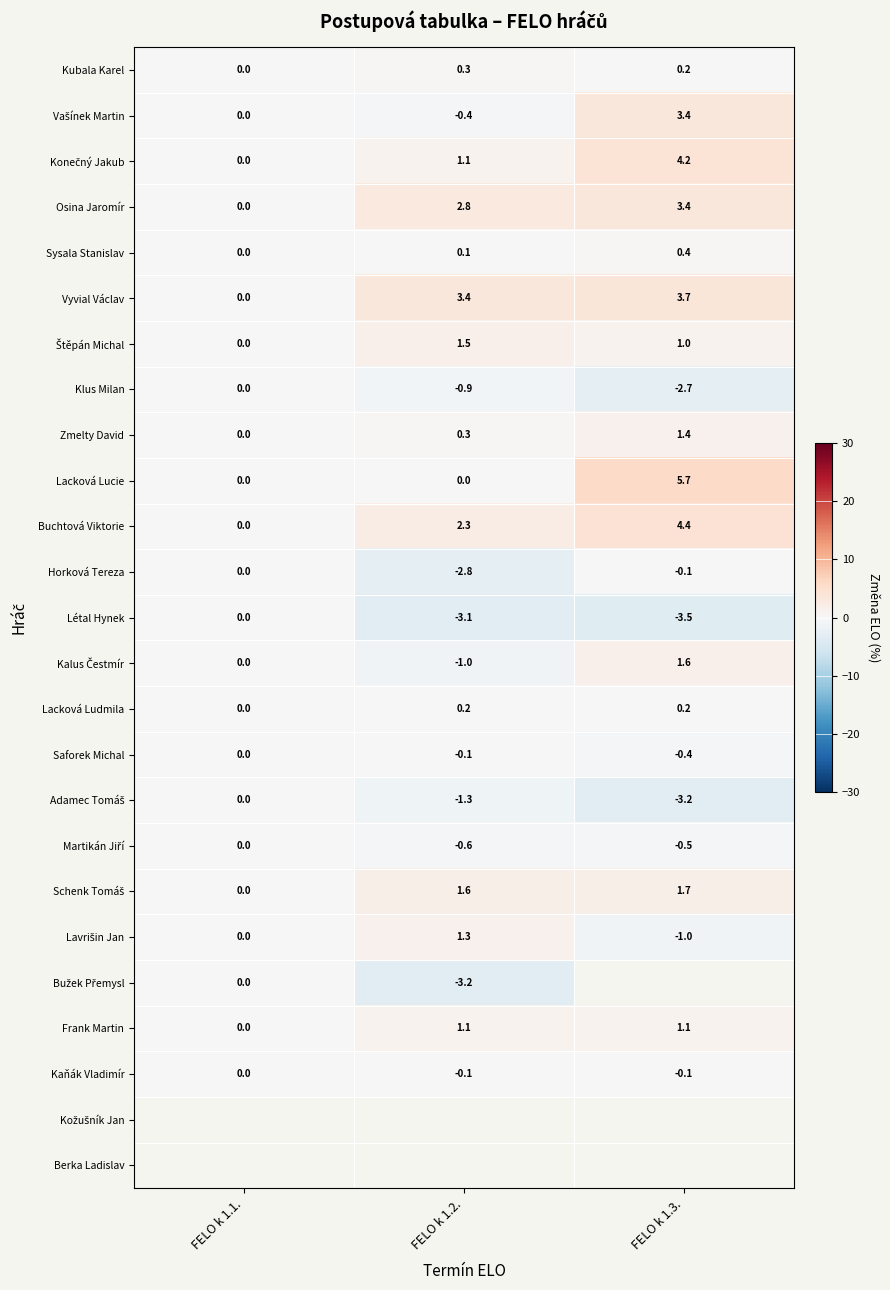

What is the smallest value displayed?

-3.5